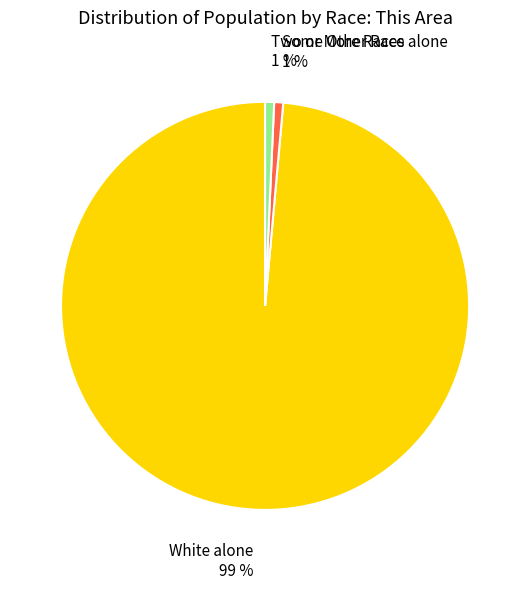

Which slice is the largest?

White alone